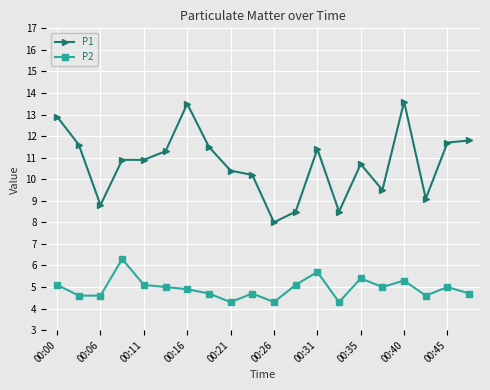

Which series has the widest spread of values?

P1